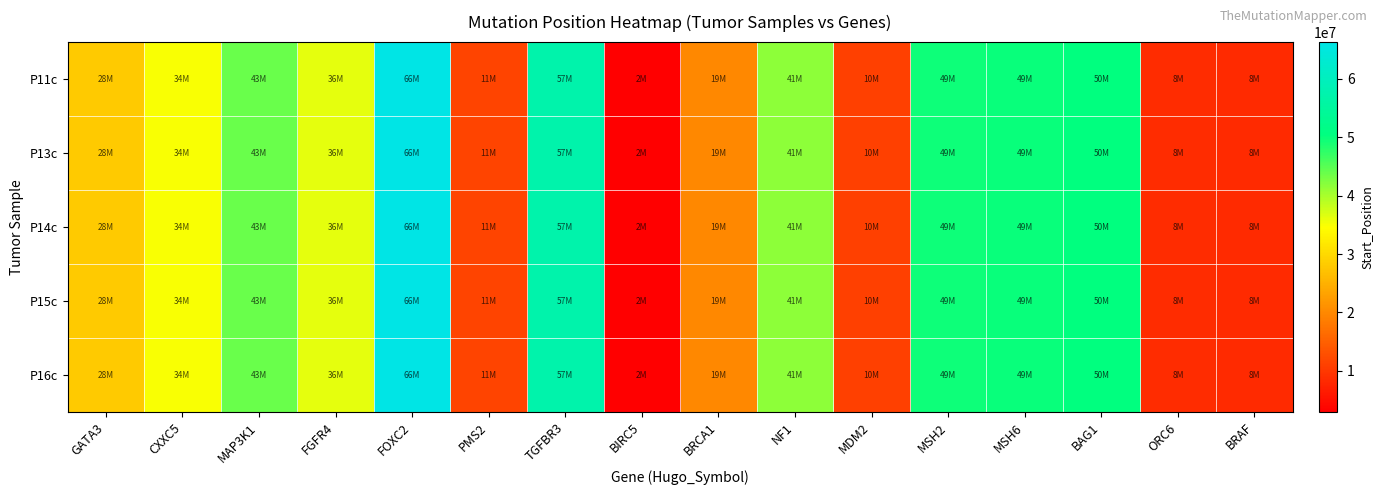

What is the difference between the highest and lowest values at BRCA1?

7093